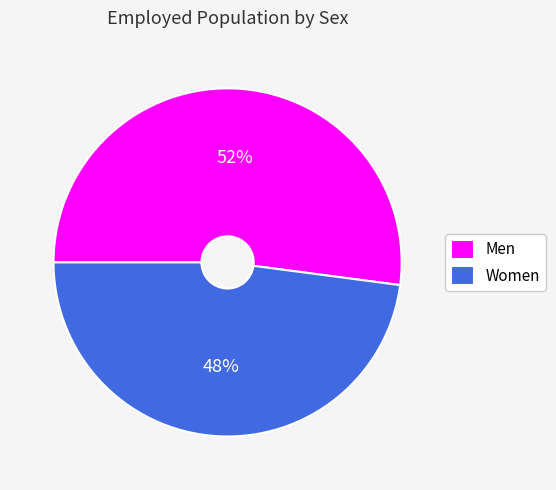

True or false: Women accounts for 35% of the total.

False